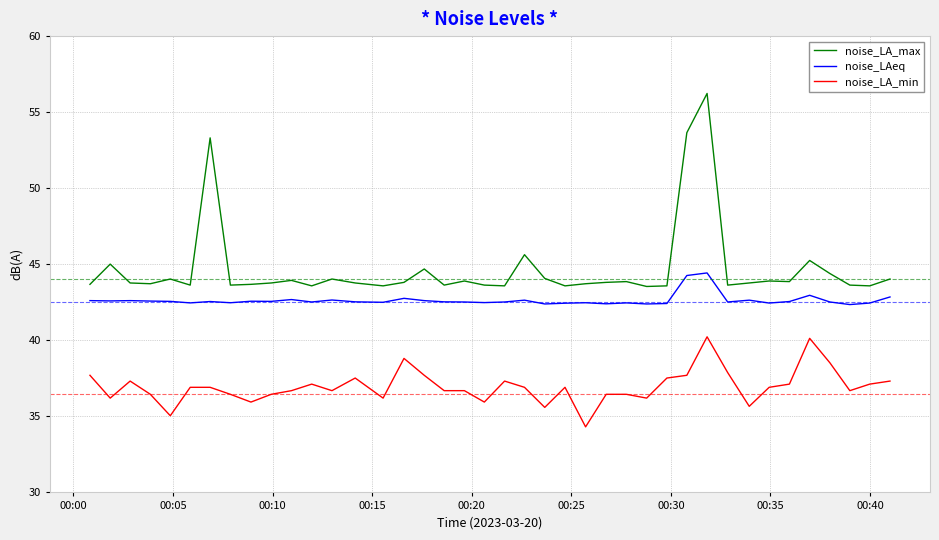

What is the minimum value shown in the chart?

34.3